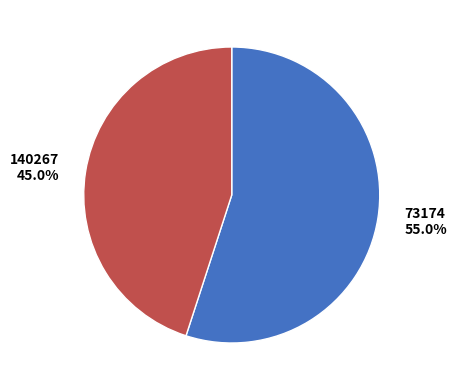

Count the number of slices in the pie.

2